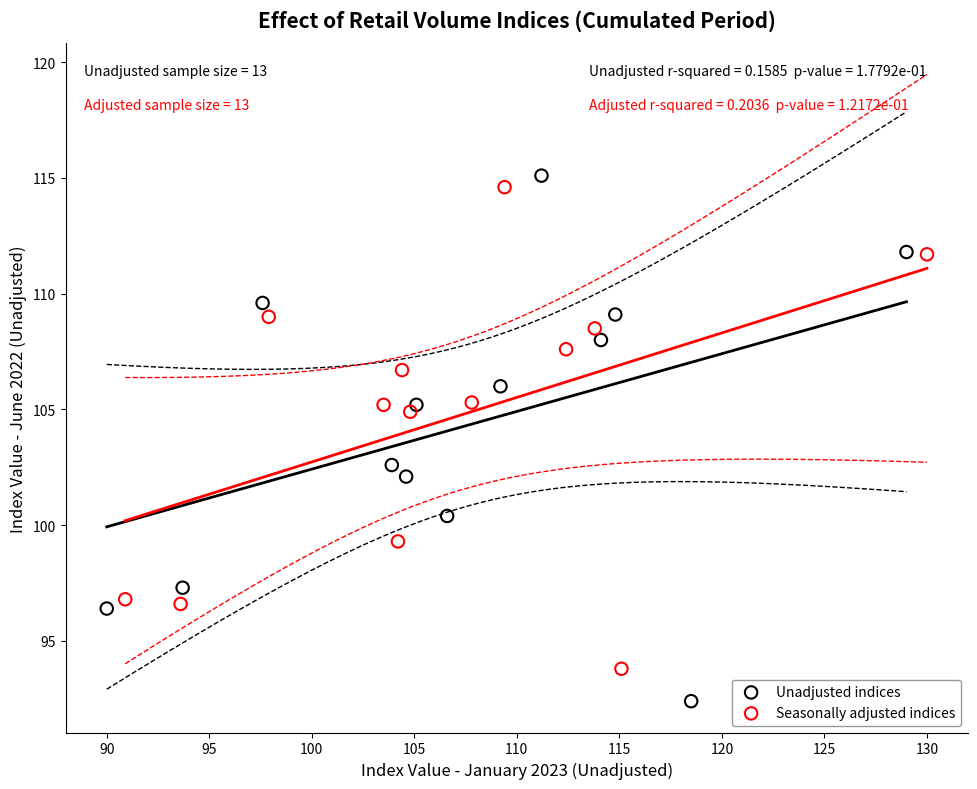

Which series reaches the maximum Y coordinate?

Unadjusted indices